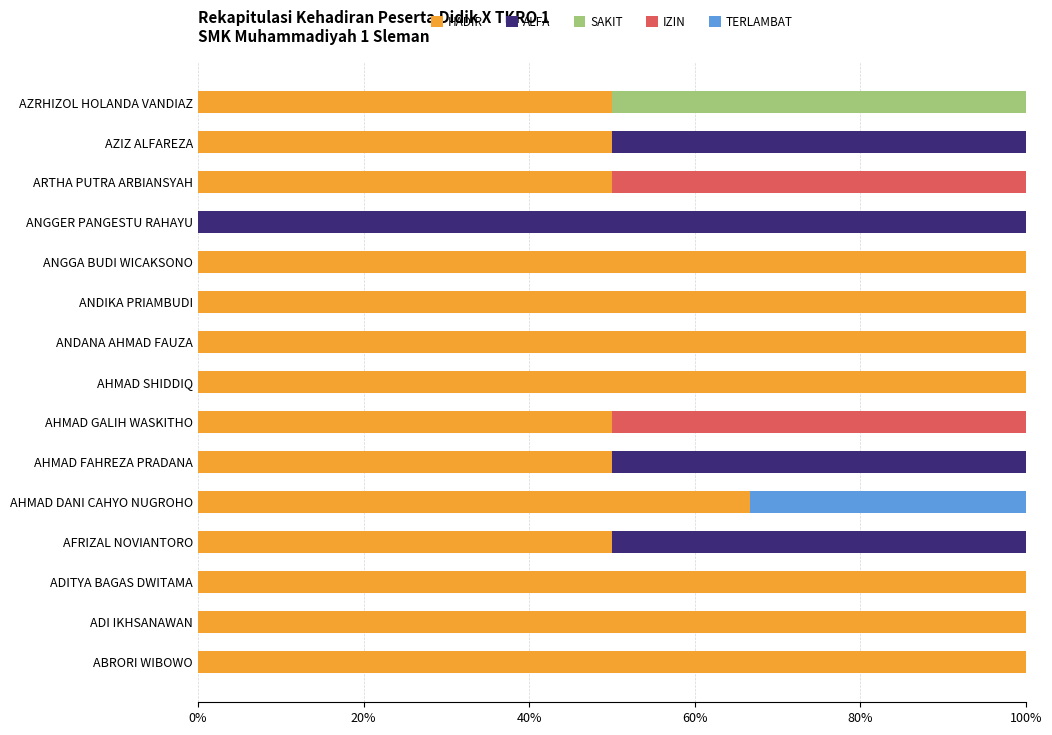

The HADIR series shows 100.0 at ABRORI WIBOWO. True or false?

True